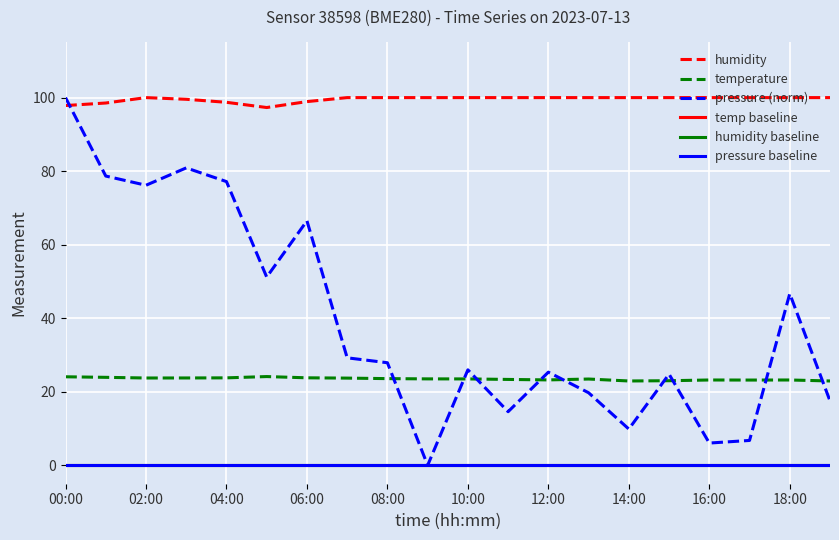

In temperature, how many points are higher than both neighbors (excluding endpoints)?

4